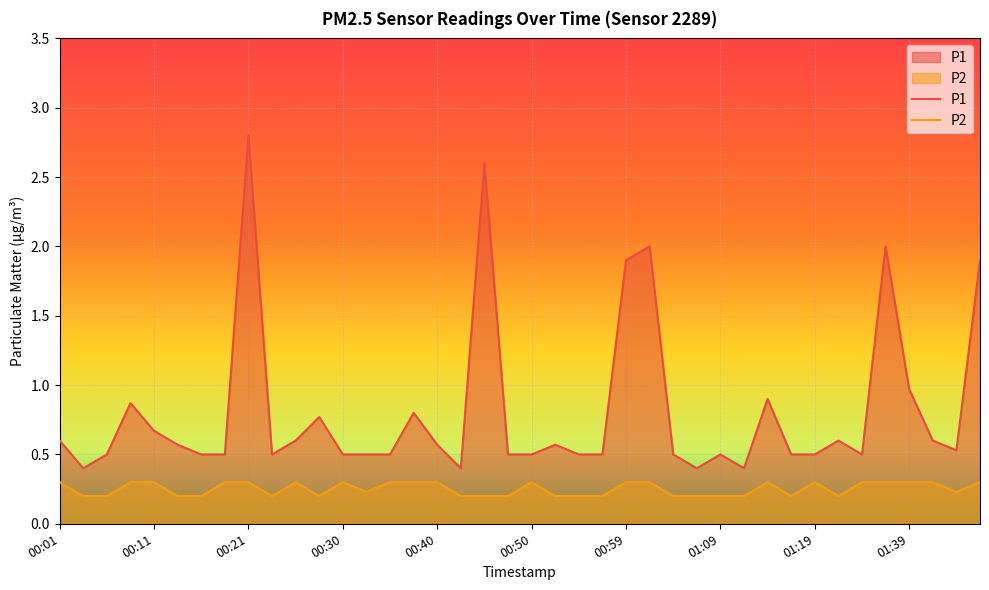

What is the difference between the maximum and minimum values in the P1 series?

2.4